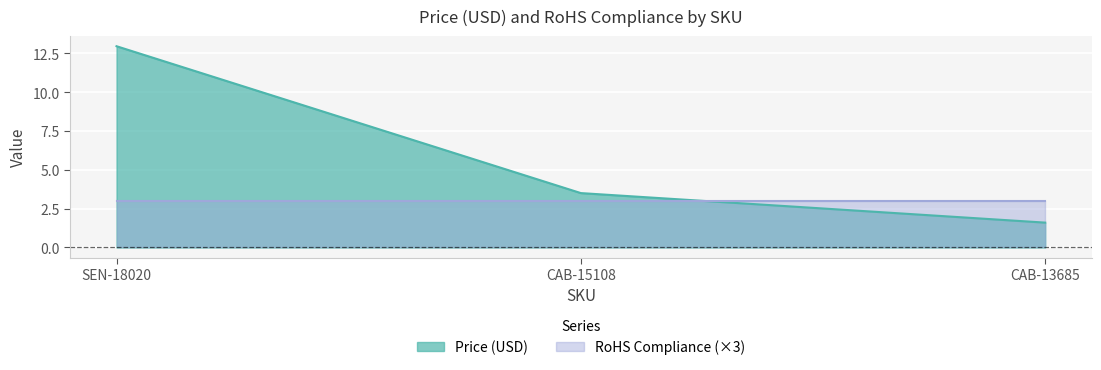

What is the value of the 2nd point from the left?

3.5